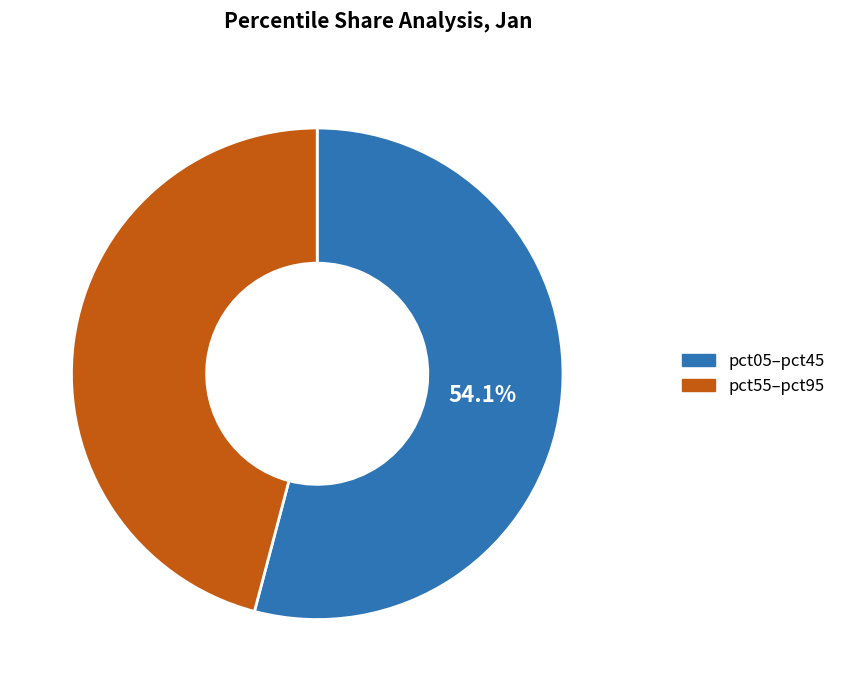

Between pct55–pct95 and pct05–pct45, which is larger?

pct05–pct45